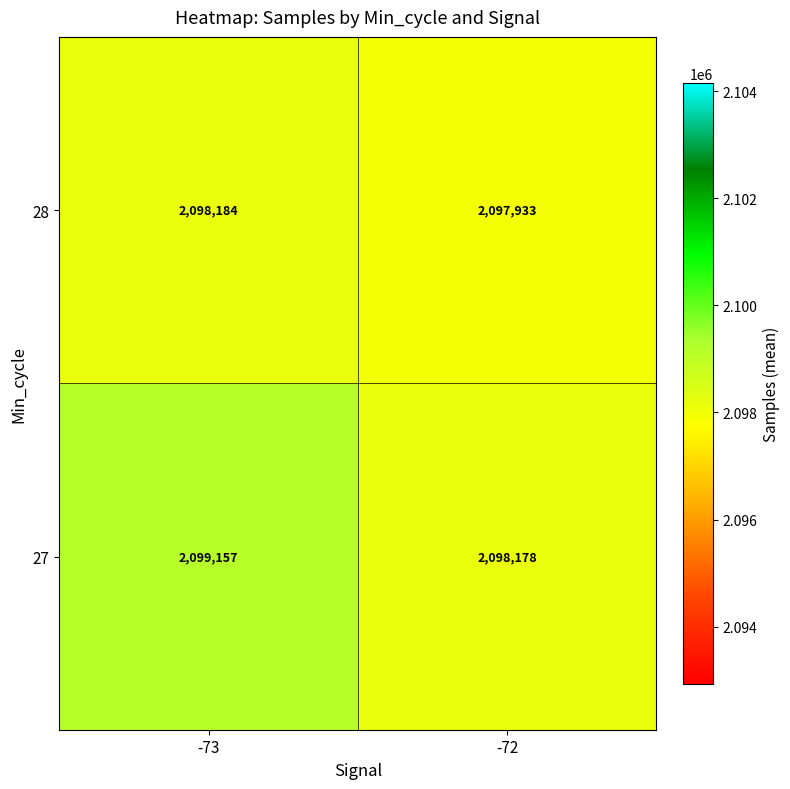

At which label is 28 closest to 2098058?

-72